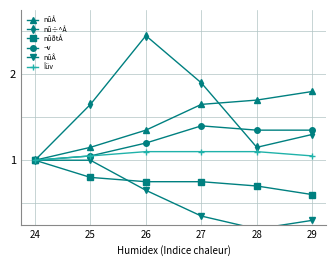

At which category is the sum across all series the highest?

26